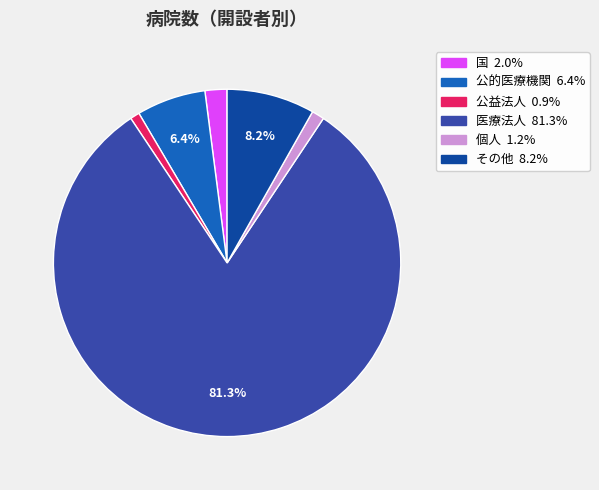

How much of the chart is everything except その他?

91.8%